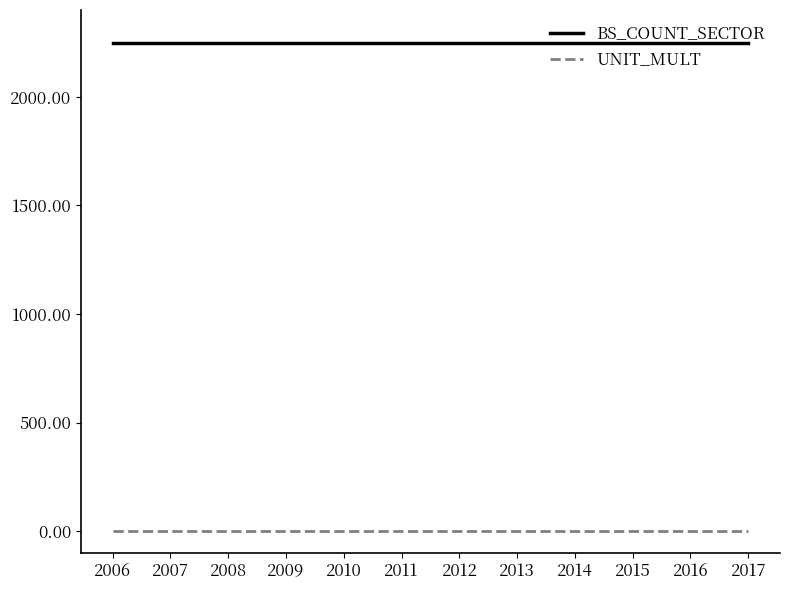

What is the greatest value displayed?

2250